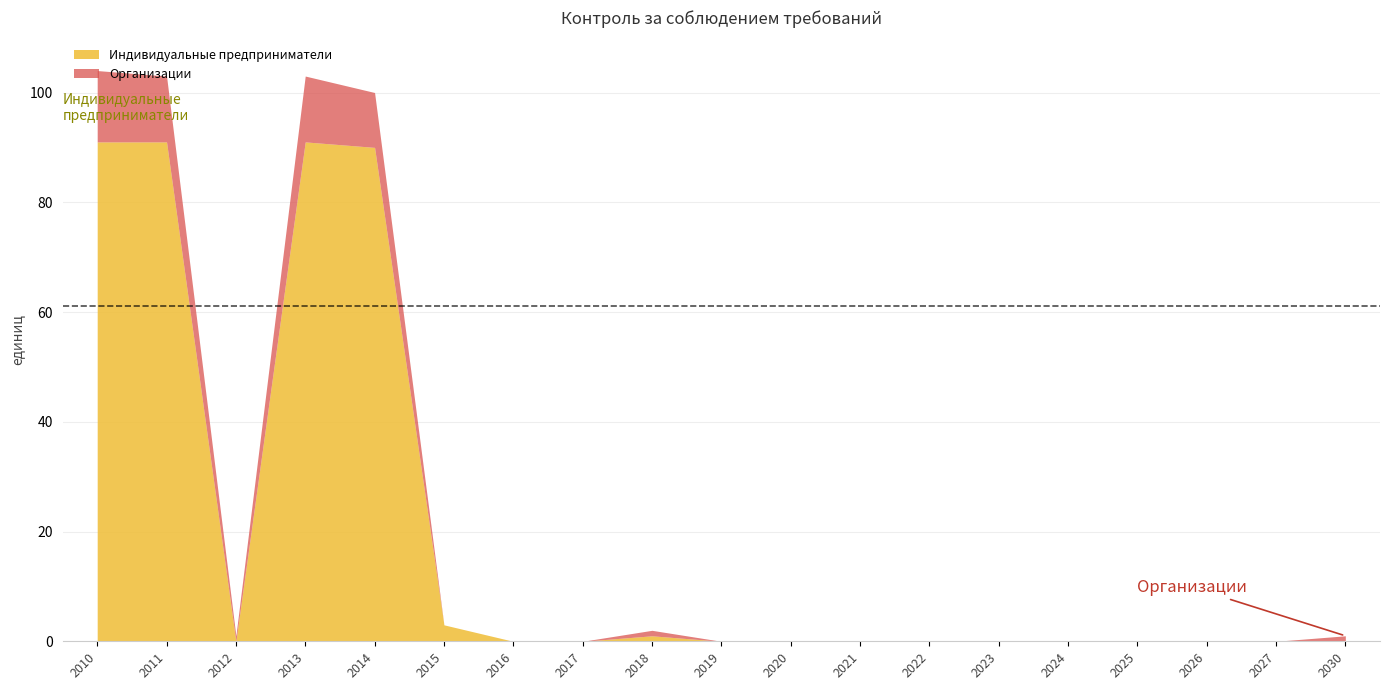

Rank the series by their average value, from highest to lowest.

Индивидуальные предприниматели, Организации